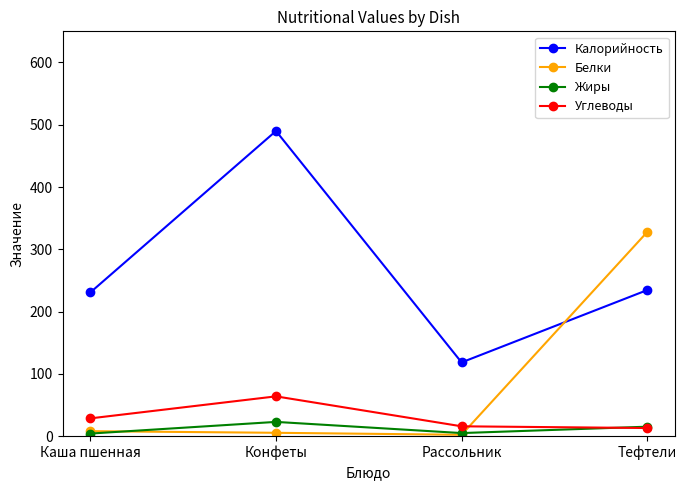

Is it true that Калорийность equals 230.9 at Каша пшенная?

True